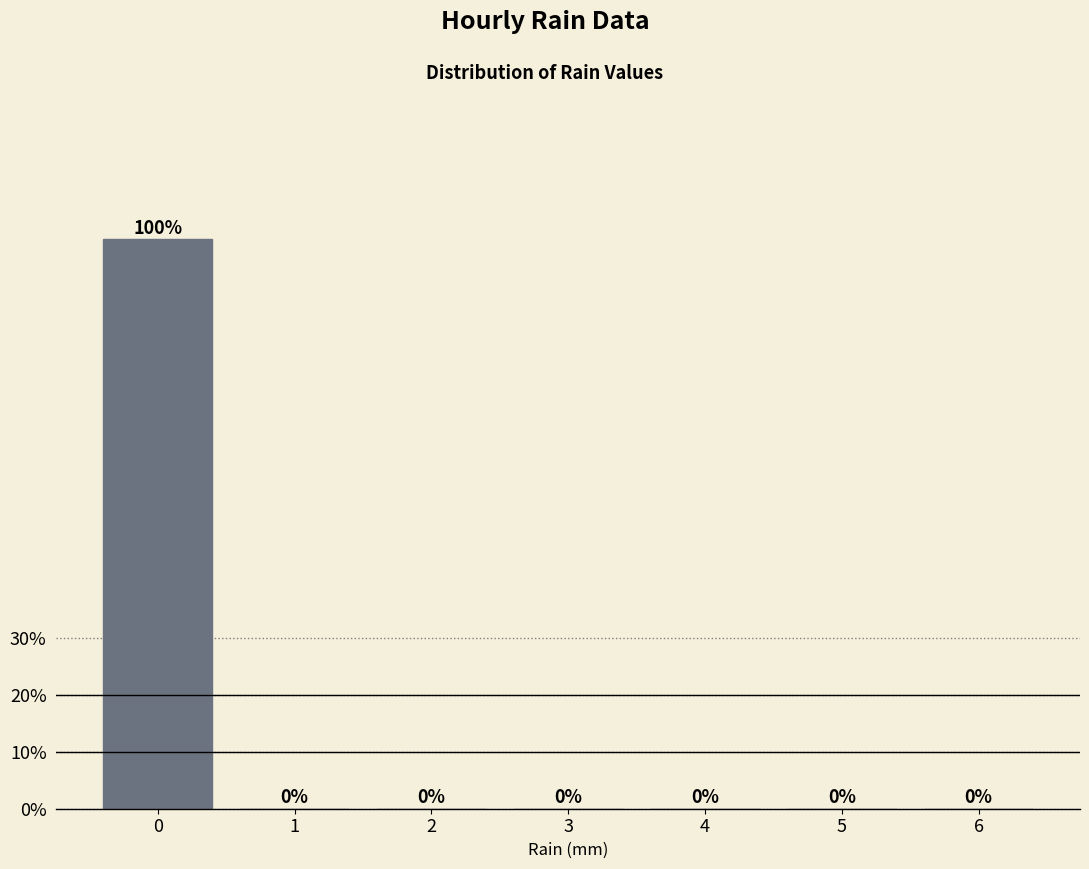

Reading left to right, list every bar in this chart as the range it spans on the x-axis followed by its height.

-0.5 to 0.5: 100
0.5 to 1.5: 0
1.5 to 2.5: 0
2.5 to 3.5: 0
3.5 to 4.5: 0
4.5 to 5.5: 0
5.5 to 6.5: 0